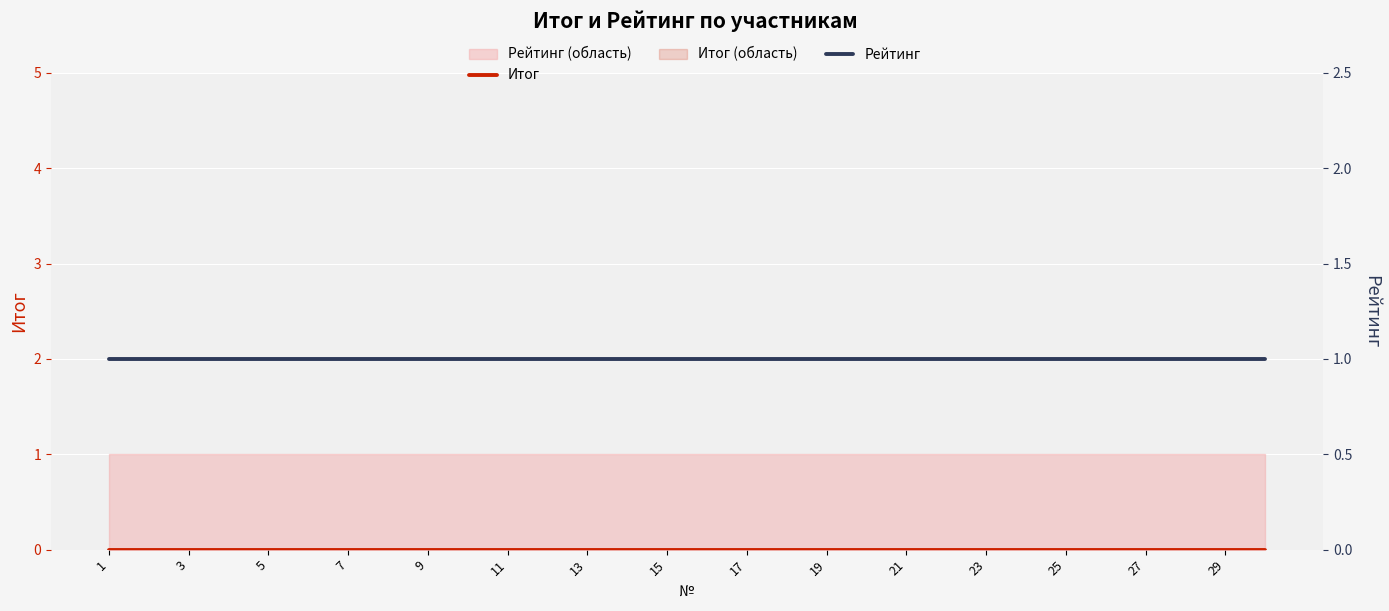

True or false: Итог and Рейтинг cross at least once.

False